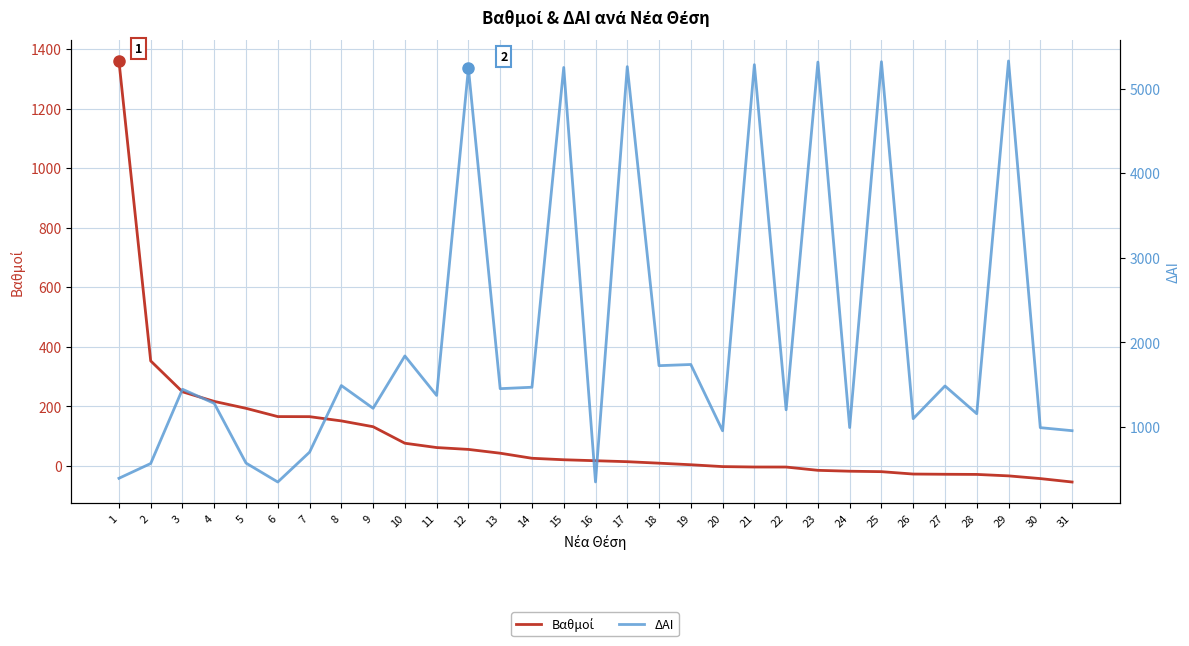

True or false: ΔΑΙ has more than 0 interior local peaks.

True